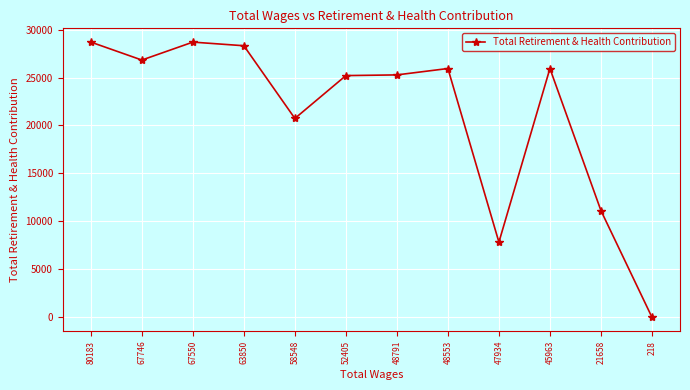

How many lines are shown in the chart?

1